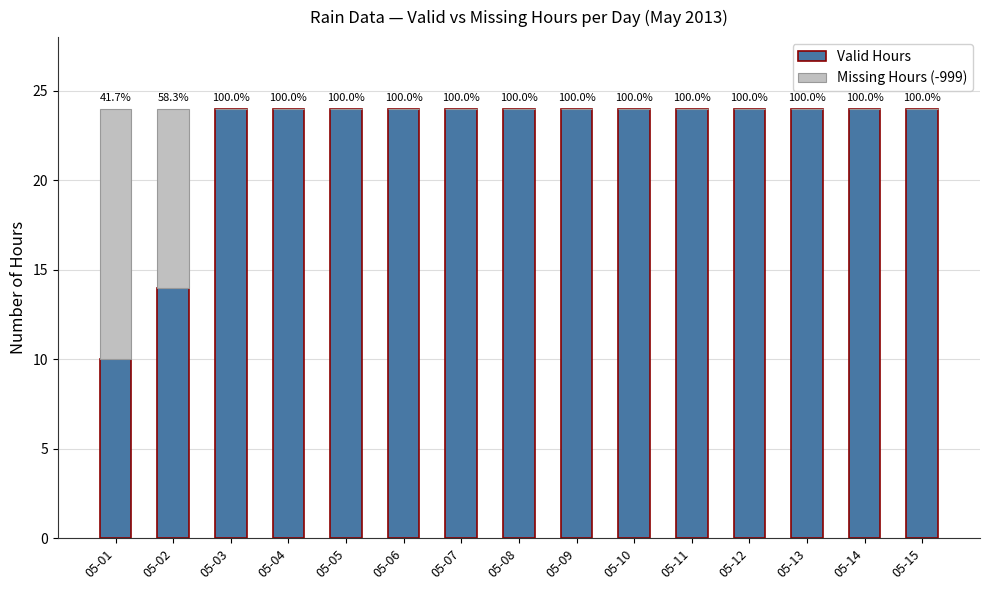

Is it true that Valid Hours equals 6 at 05-01?

False